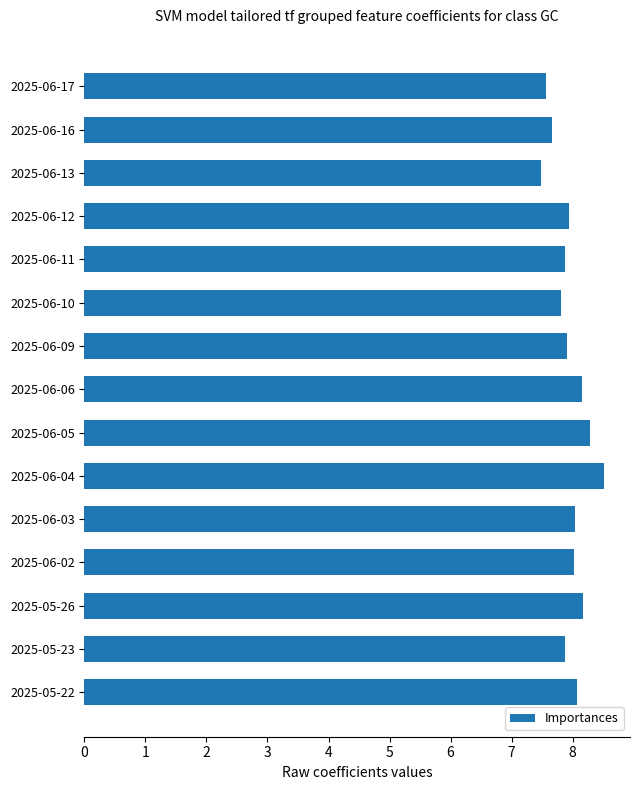

What is the maximum value shown in the chart?

8.5